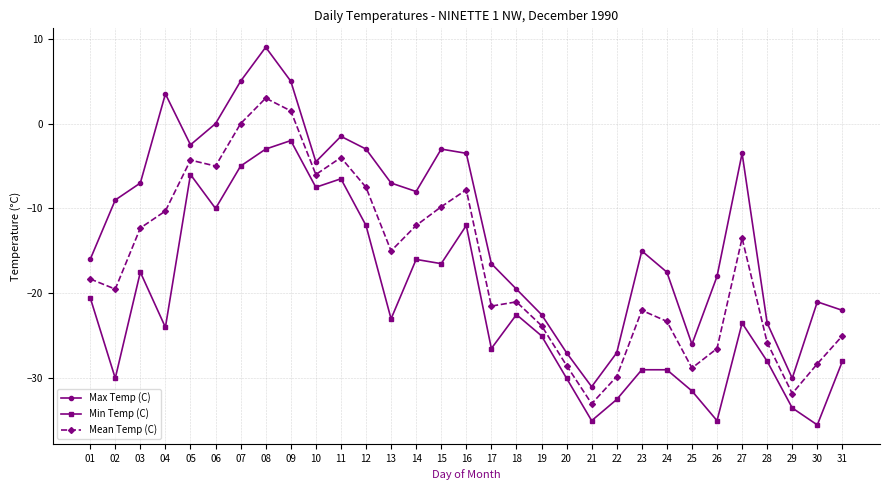

True or false: Min Temp (C) and Max Temp (C) cross at least once.

False